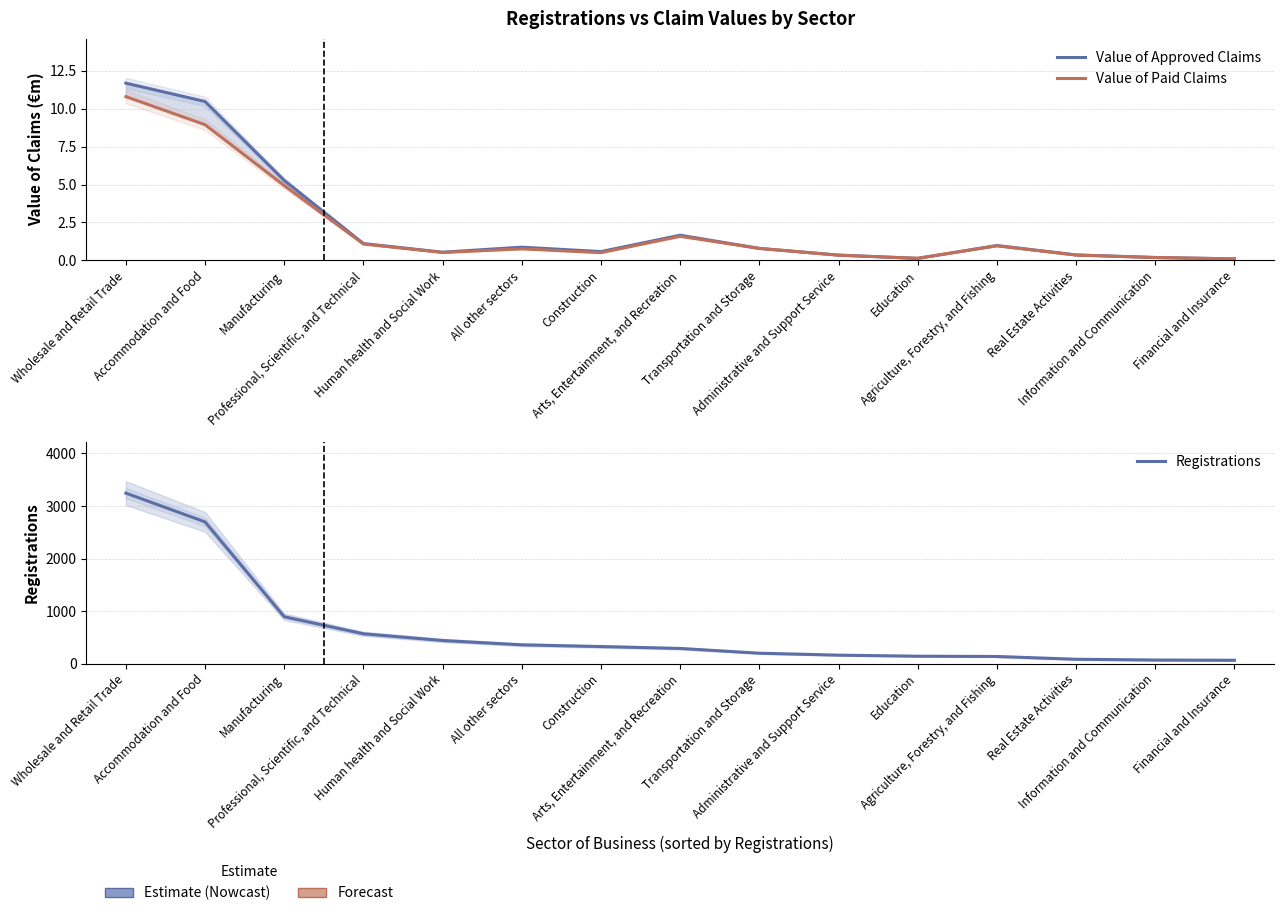

What is the value of the Value of Approved Claims point at the 13th from the left?

0.4